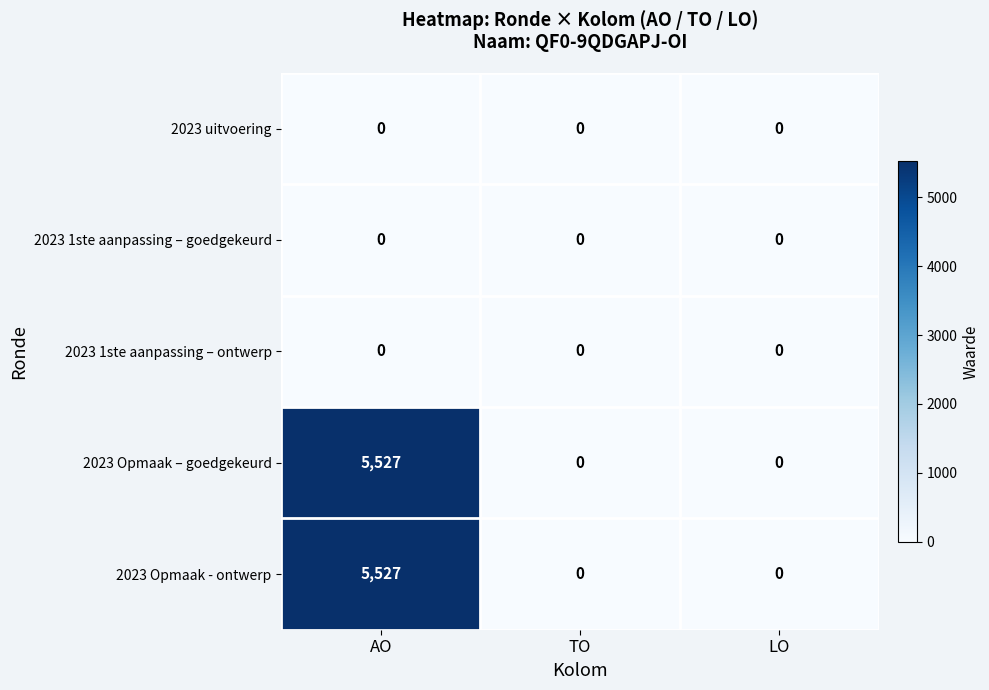

The value of 2023 Opmaak – goedgekeurd at TO is -2634. True or false?

False